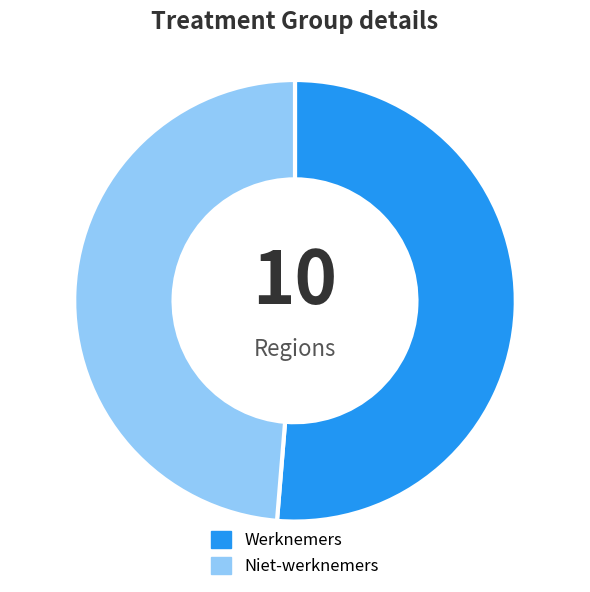

Which slice represents more than half of the pie?

Werknemers